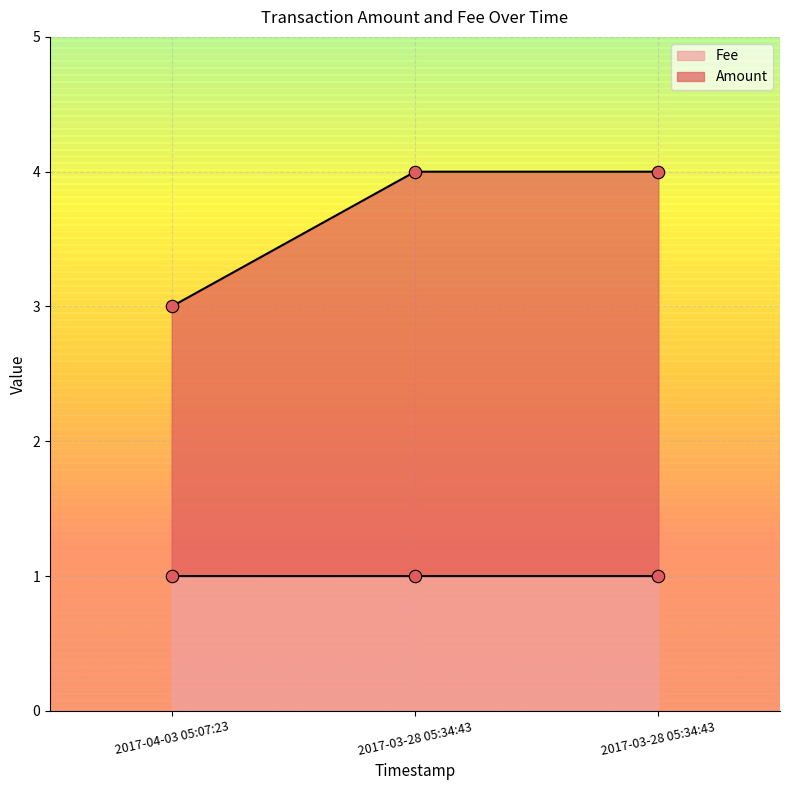

Which series reaches the maximum Y coordinate?

Amount